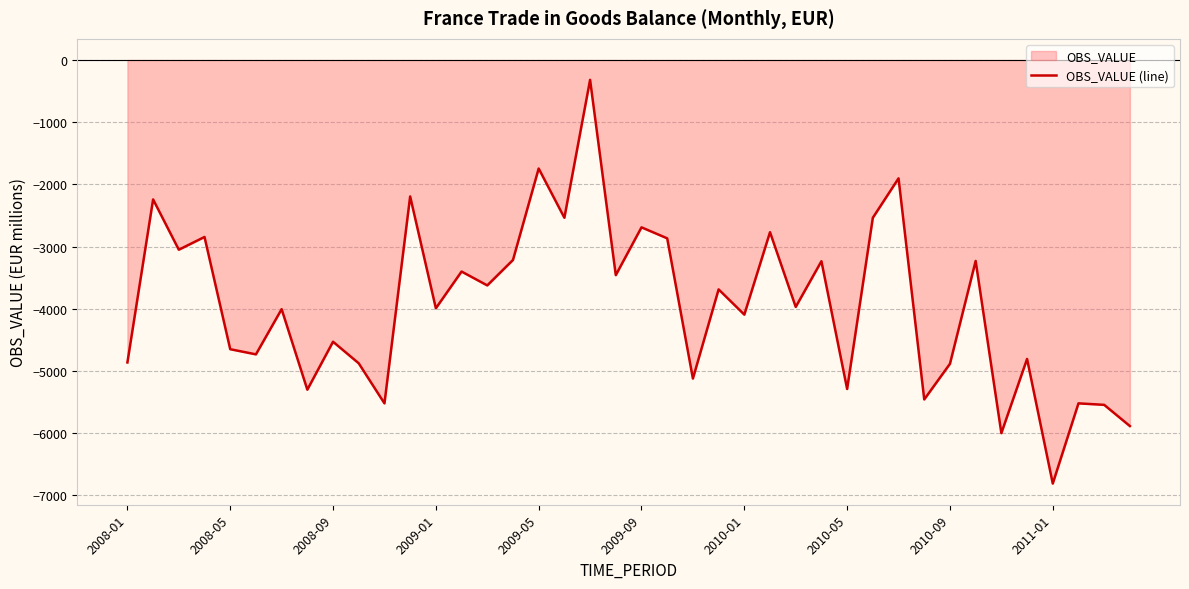

Reading left to right, extract all data points from this chart.

-4864	-2242	-3051	-2846	-4651	-4734	-4007	-5302	-4531	-4878	-5522	-2194	-3993	-3402	-3625	-3216	-1745	-2537	-319	-3460	-2691	-2868	-5123	-3689	-4095	-2769	-3971	-3236	-5291	-2537	-1903	-5459	-4886	-3232	-6001	-4808	-6812	-5522	-5546	-5887